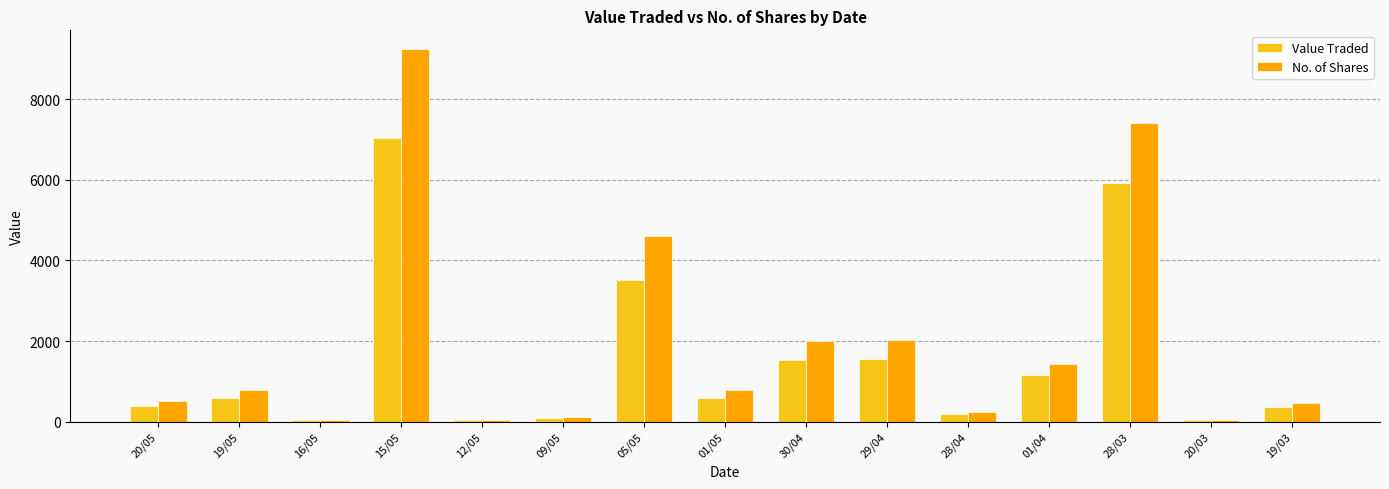

Rank the series by their maximum value, from lowest to highest.

Value Traded, No. of Shares